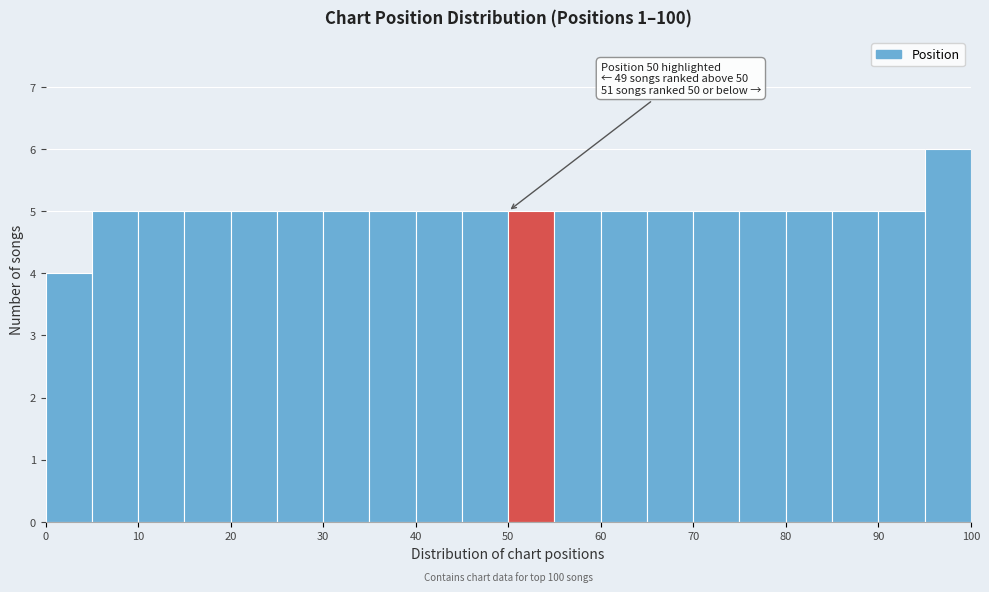

Over which range of the x-axis is the bar tallest?

95 to 100